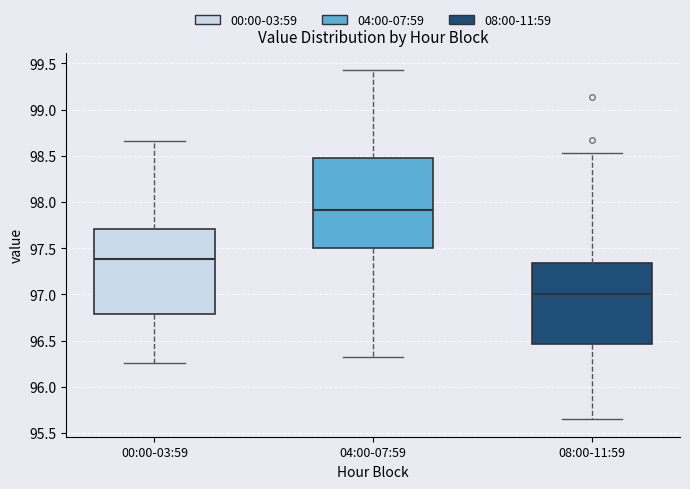

Reading left to right, read every box against the y-axis: the position of its median line, the range the box covers, and the ends of its whiskers. The values are not printed on the chart, so give them approximately, as read against the axis.

00:00-03:59: median 97.40, box 96.80 to 97.70, whiskers 96.25 to 98.65
04:00-07:59: median 97.90, box 97.50 to 98.50, whiskers 96.30 to 99.45
08:00-11:59: median 97.00, box 96.45 to 97.35, whiskers 95.65 to 98.55